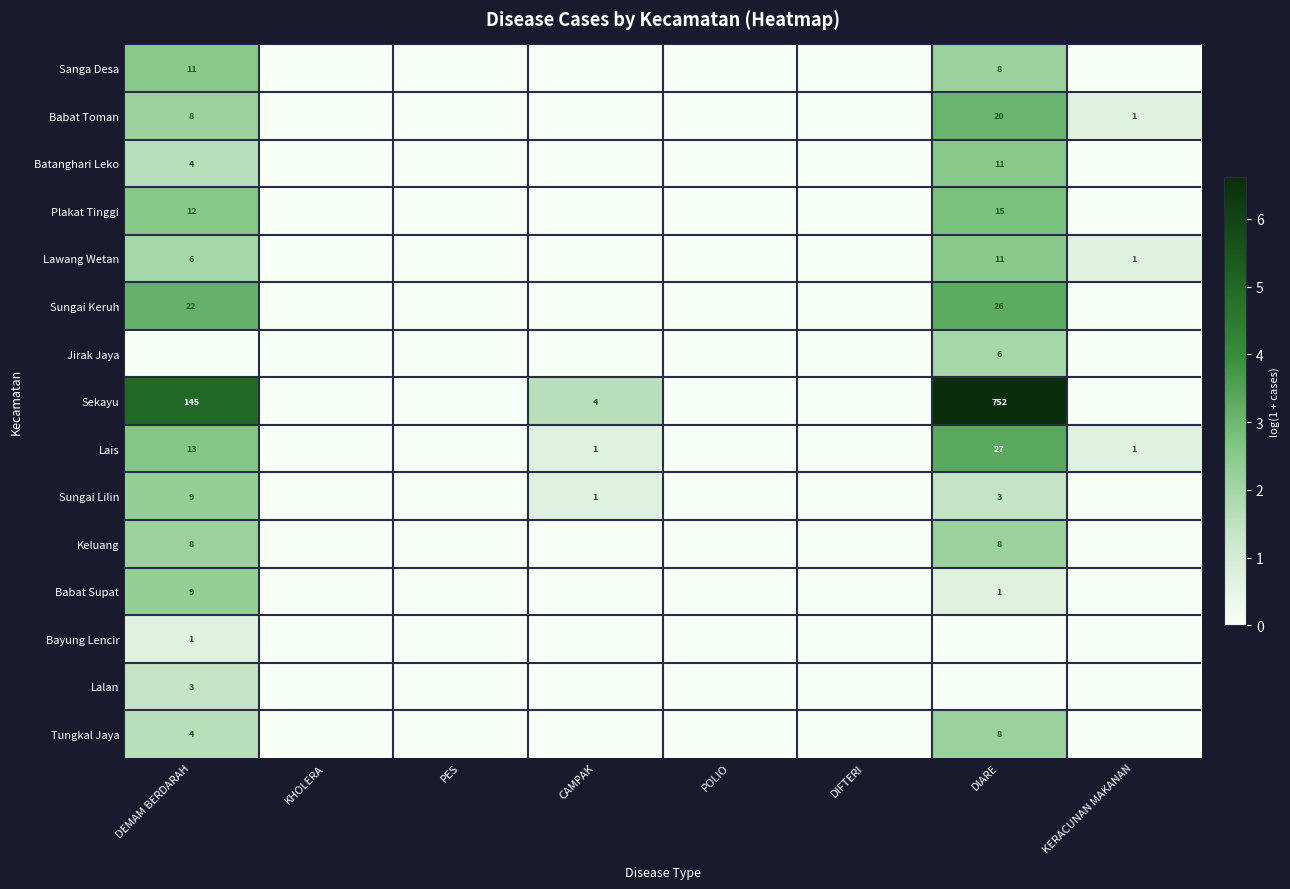

The Lais series shows 5 at DIARE. True or false?

False